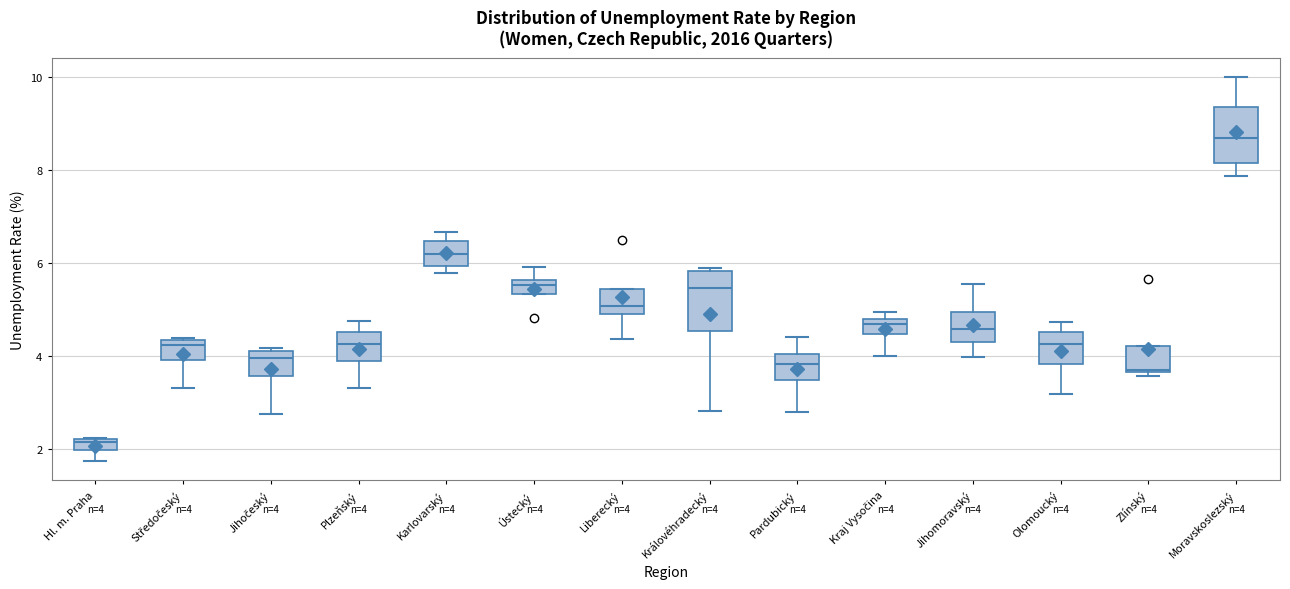

Which box's median line is the highest?

Moravskoslezský